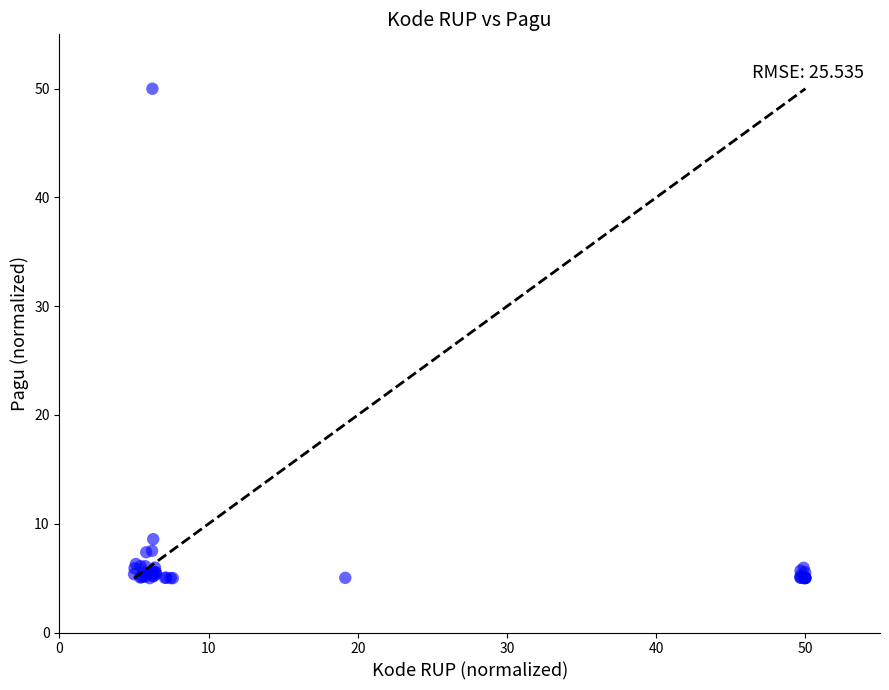

What Y value in the scatter plot is closest to 27?

8.6